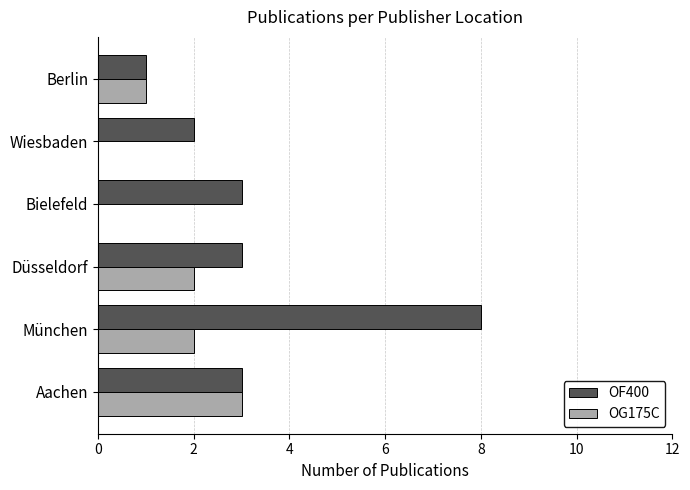

Which category has the highest value in the OG175C series?

Aachen